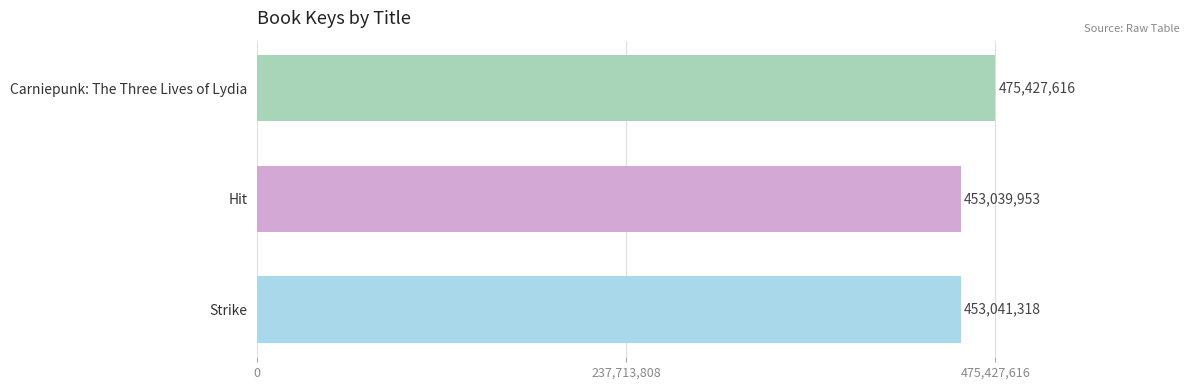

What value does the data have at Strike, to the nearest 10?

453041320